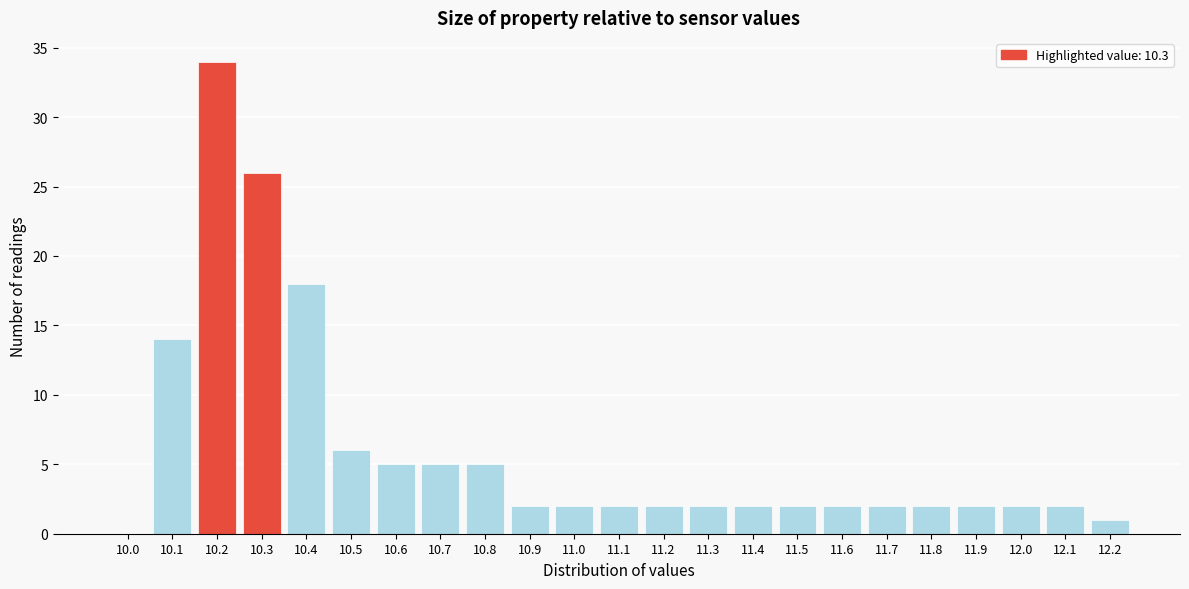

Reading left to right, list all the values displayed in this chart.

10.0=0	10.1=14	10.2=34	10.3=26	10.4=18	10.5=6	10.6=5	10.7=5	10.8=5	10.9=2	11.0=2	11.1=2	11.2=2	11.3=2	11.4=2	11.5=2	11.6=2	11.7=2	11.8=2	11.9=2	12.0=2	12.1=2	12.2=1